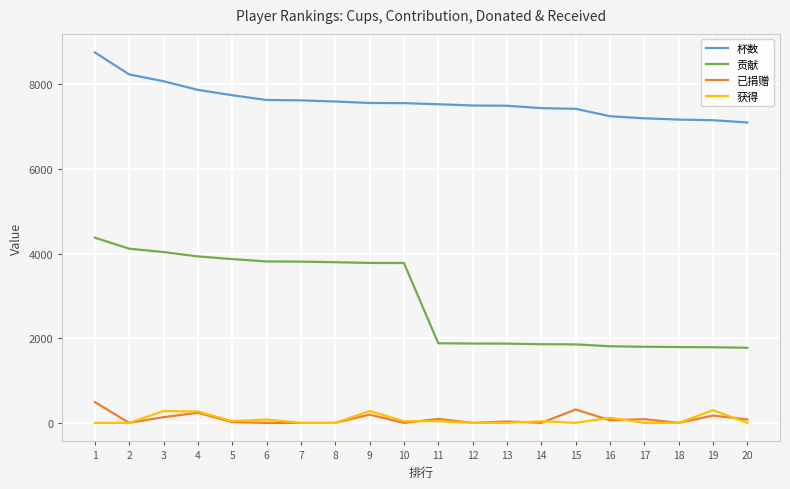

Which series has the largest range (max minus min)?

贡献